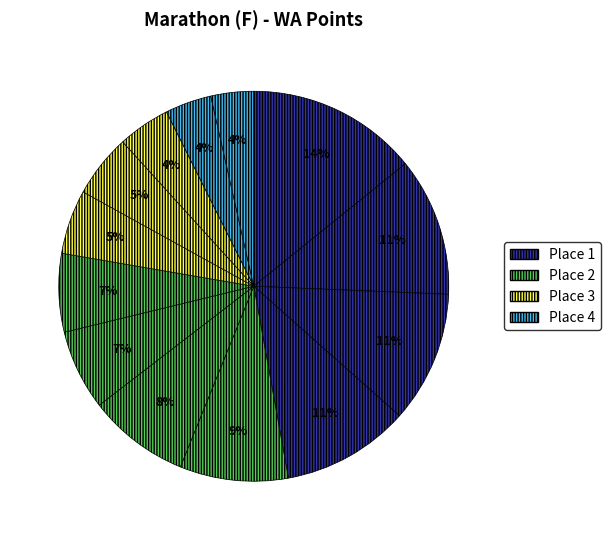

To the nearest percent, what is the difference between the largest and smallest slice percentages?

11%